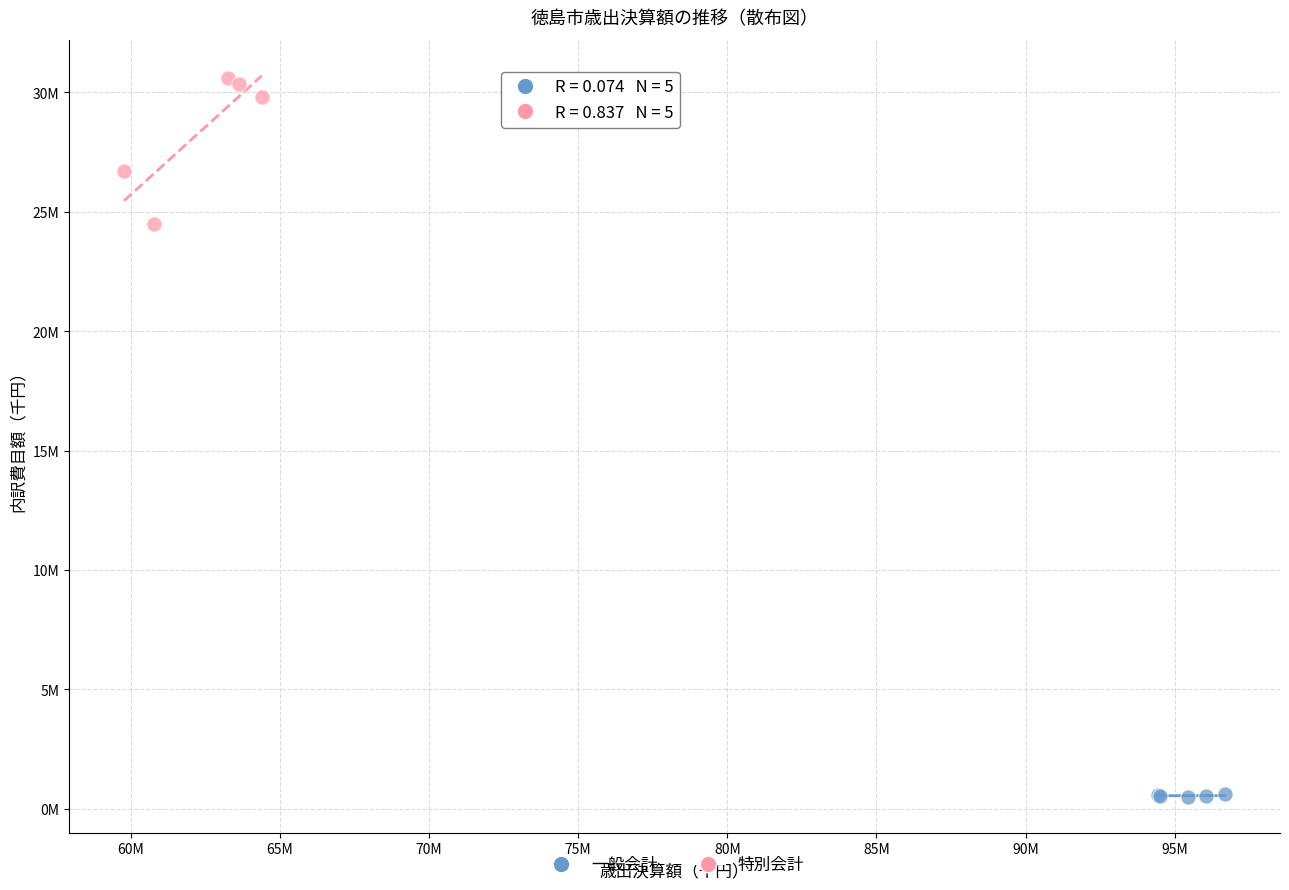

What are all the series names shown in the legend?

一般会計, 特別会計